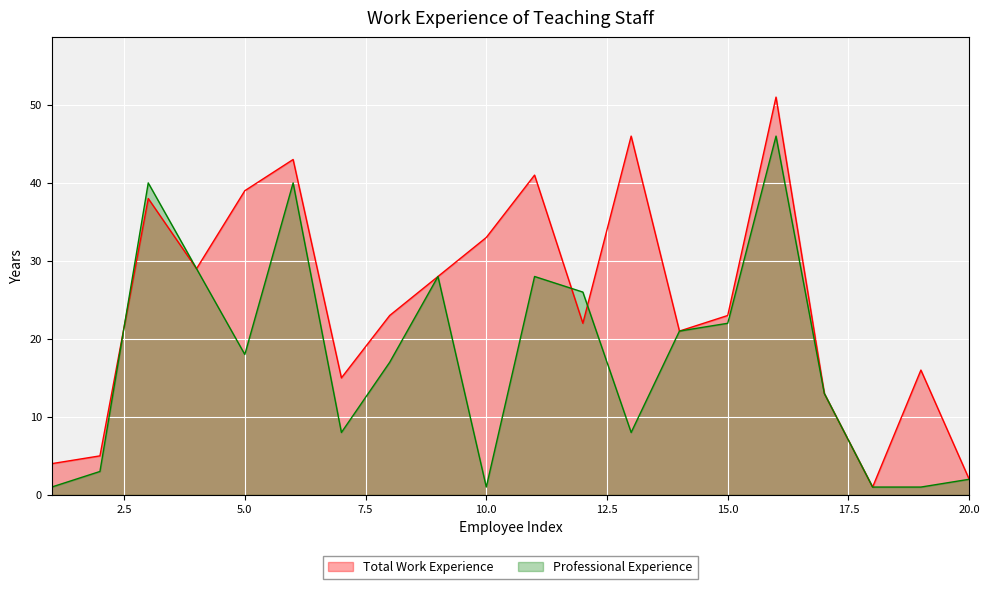

Between 13 and 18, which series saw the biggest shift?

Total Work Experience